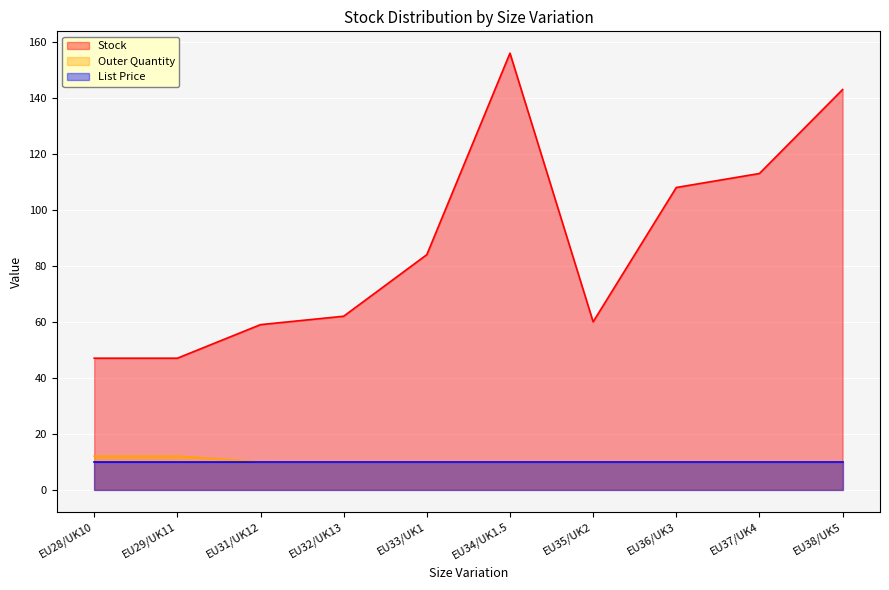

Does the chart display data point markers on the line(s)?

No